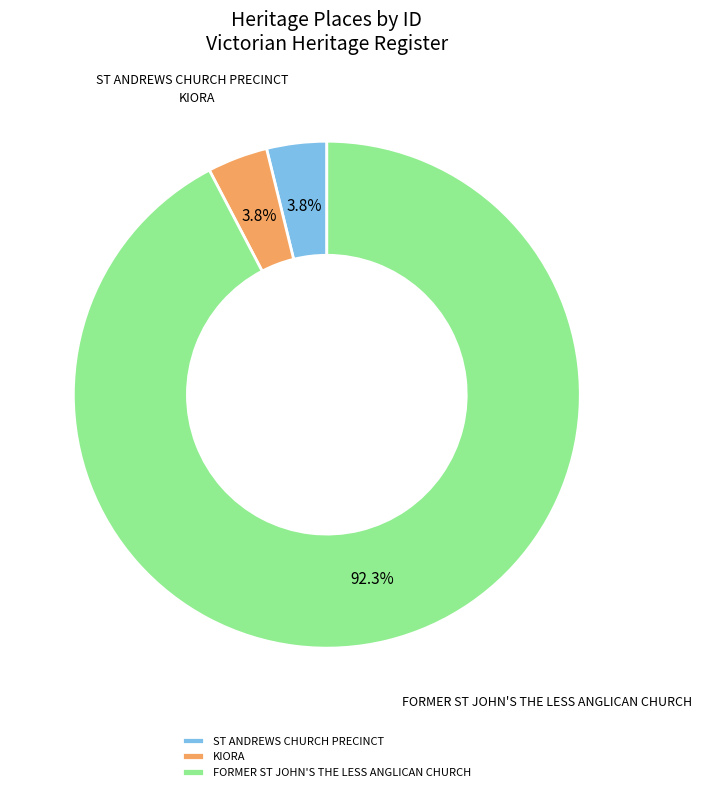

Do ST ANDREWS CHURCH PRECINCT and FORMER ST JOHN'S THE LESS ANGLICAN CHURCH together represent more than half of the pie?

Yes